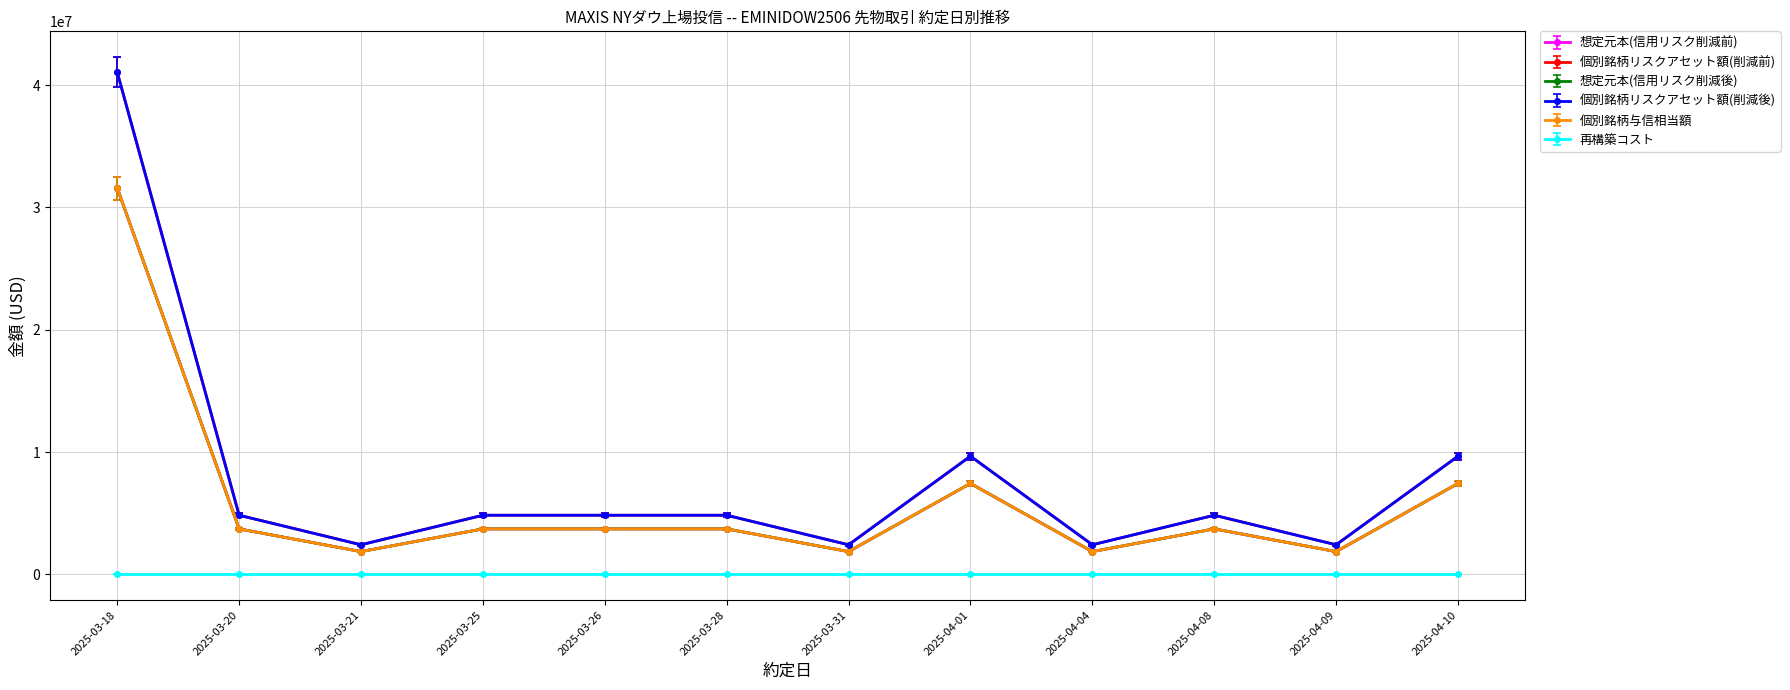

True or false: 個別銘柄リスクアセット額(削減後) and 想定元本(信用リスク削減後) intersect in this chart.

False